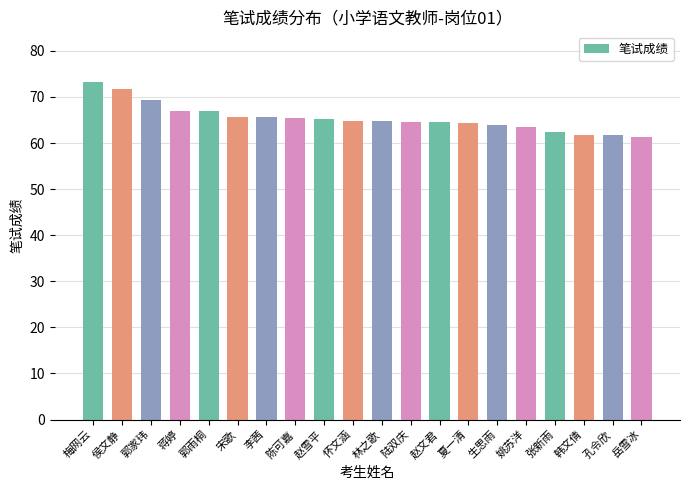

What is the label of the 15th bar from the left?

生思雨